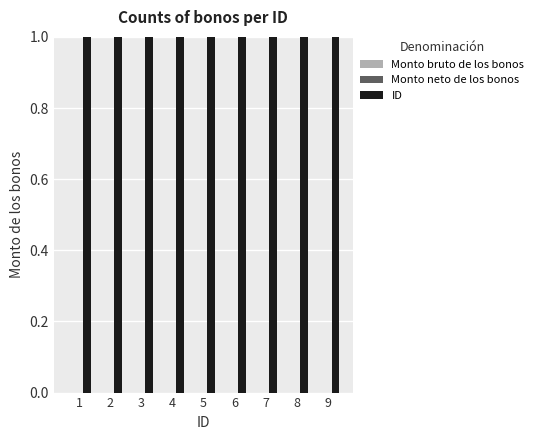

Between 2 and 7, which series saw the biggest shift?

ID